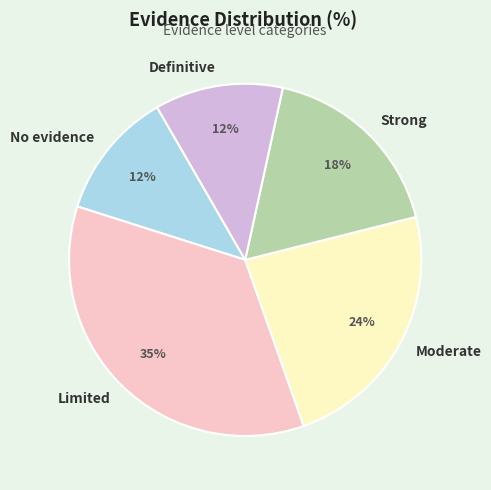

Does any single category account for the majority?

No